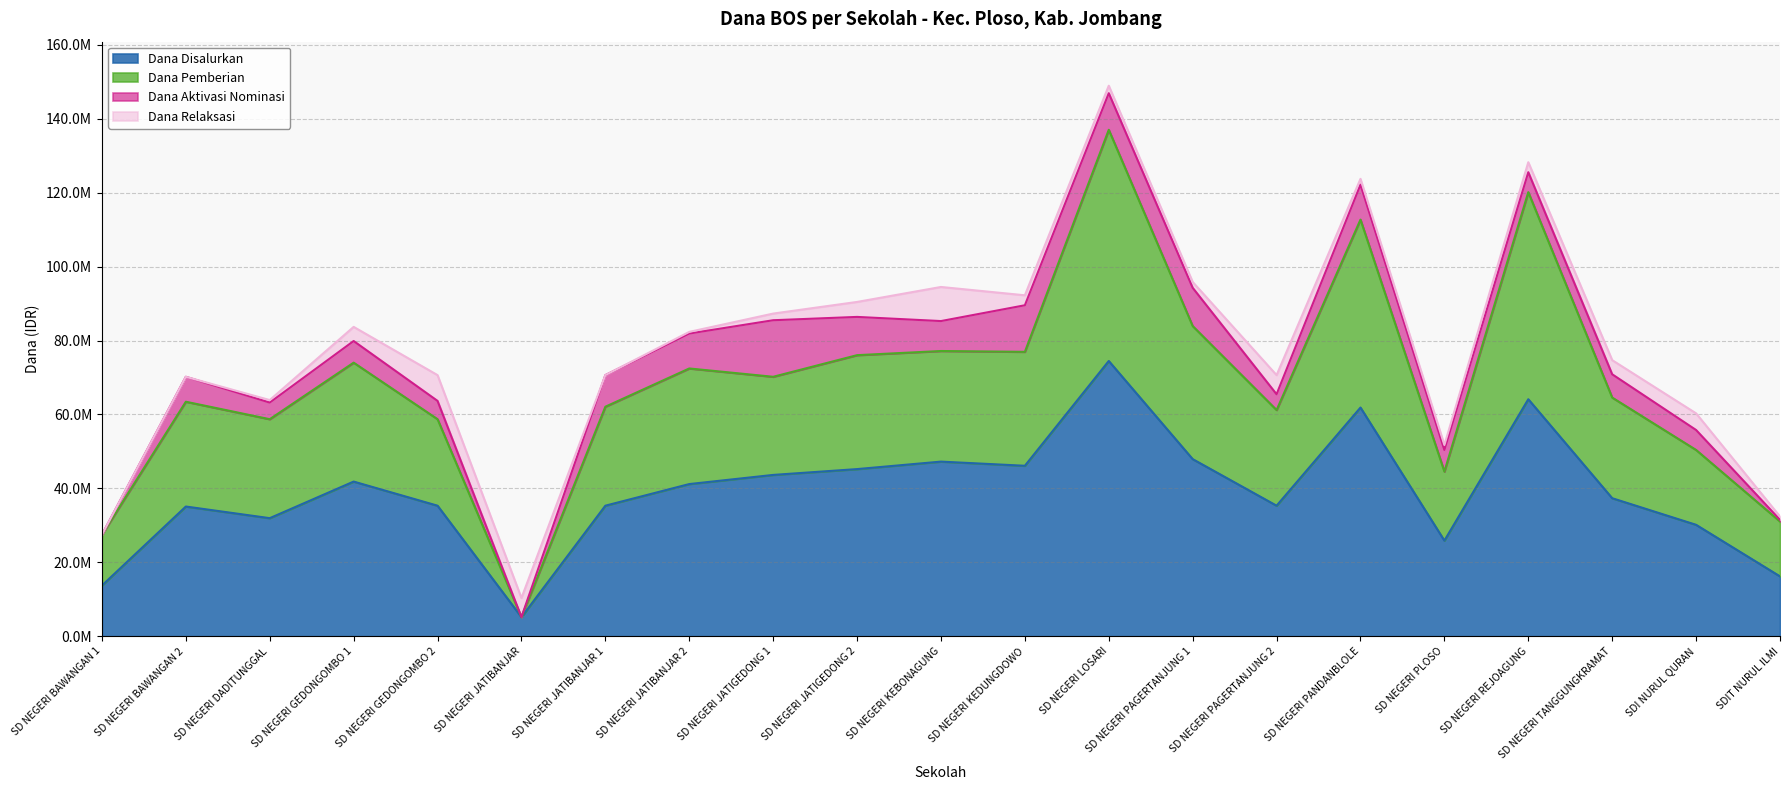

At which label is Dana Pemberian closest to 71100000?

SD NEGERI JATIGEDONG 1